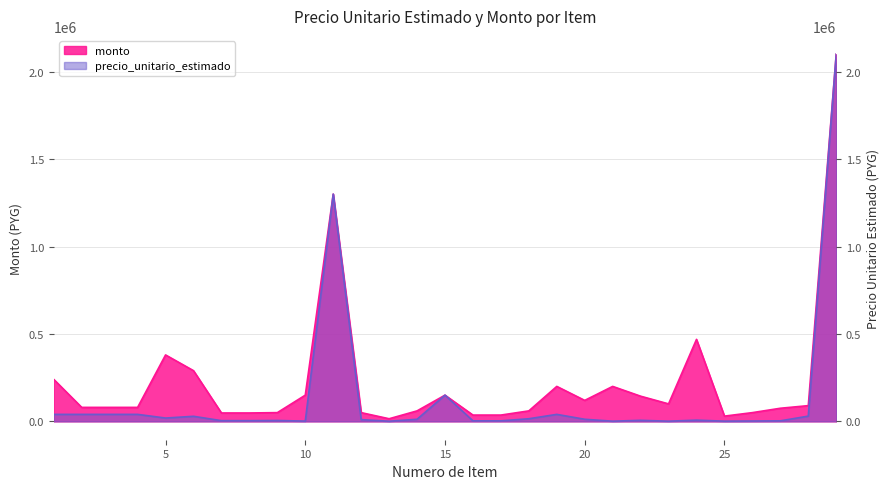

Reading left to right, what are all the values shown in this chart?

monto: 240000	80000	80000	80000	380000	290000	48000	48000	50000	150000	1300000	50000	15000	60000	150000	36000	36000	60000	200000	120000	200000	144000	100000	469000	30000	50000	75000	90000	2100000
precio_unitario_estimado: 40000	40000	40000	40000	19000	29000	4000	4000	5000	1500	1300000	10000	750	12000	150000	3000	3000	15000	40000	12000	1000	6000	1000	7000	1200	2000	3000	30000	2100000